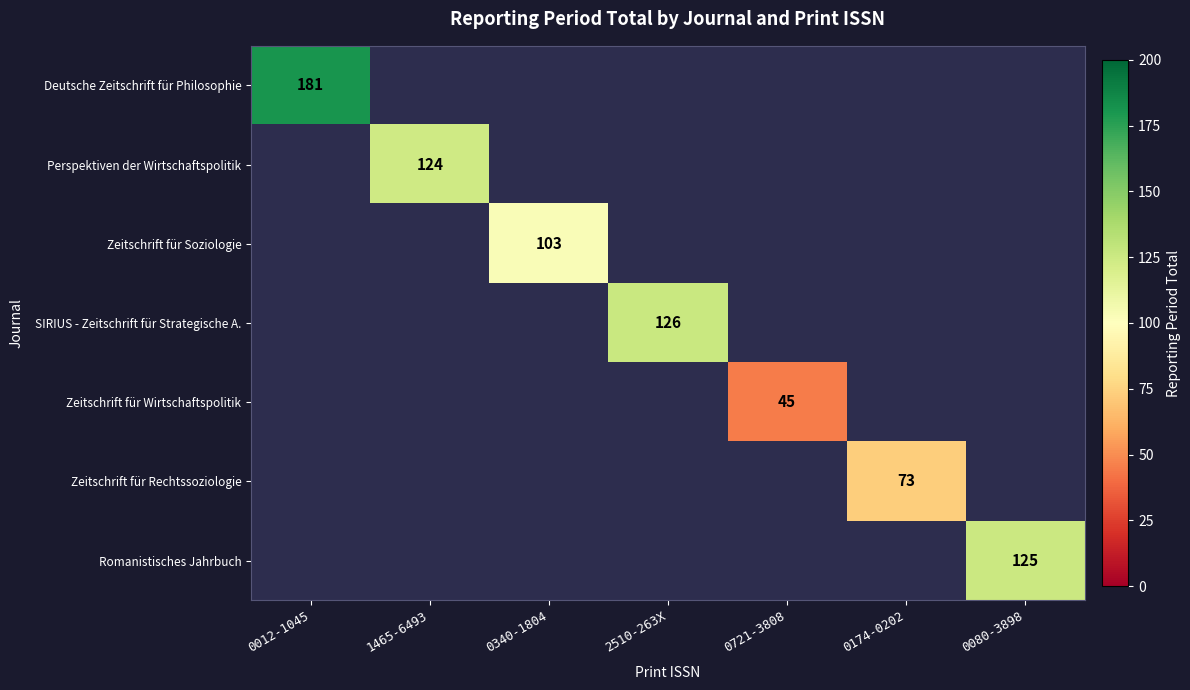

At how many categories does at least one series exceed 134?

1